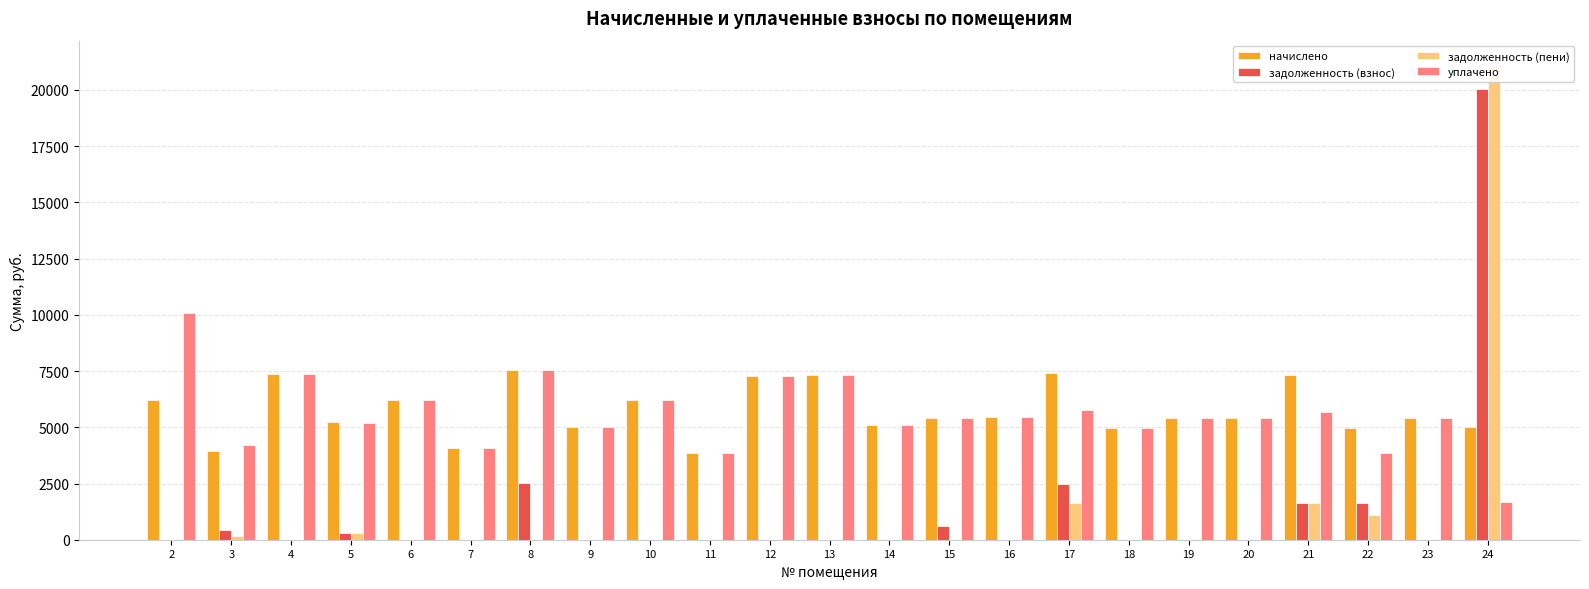

How many bars are there in each group?

4